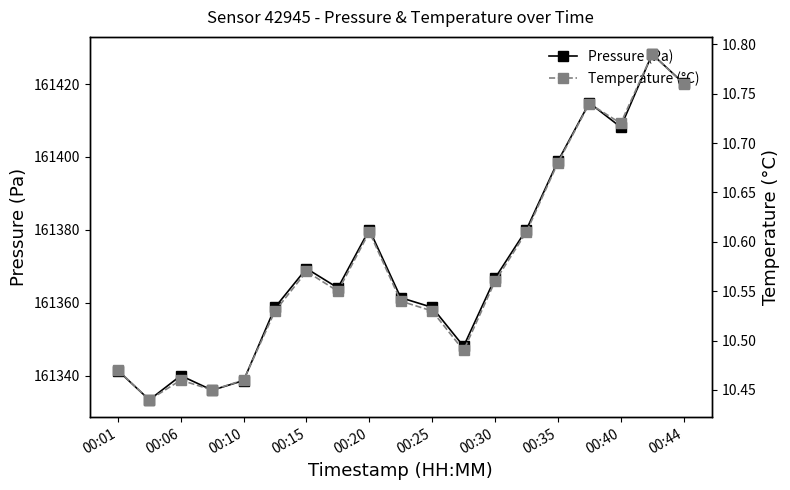

True or false: Pressure (Pa) has a value of 161380.1 at 00:20.

True